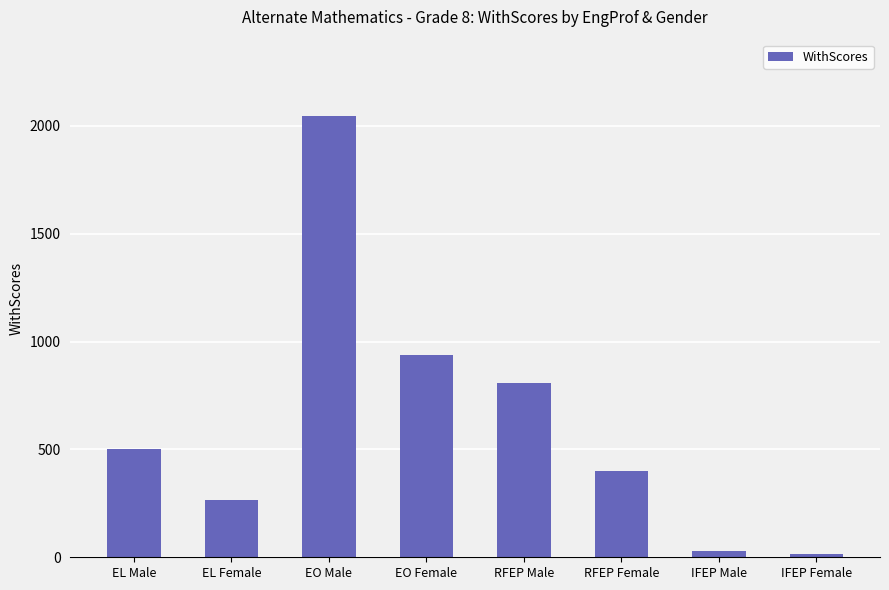

At which label is the value closest to 1030?

EO Female